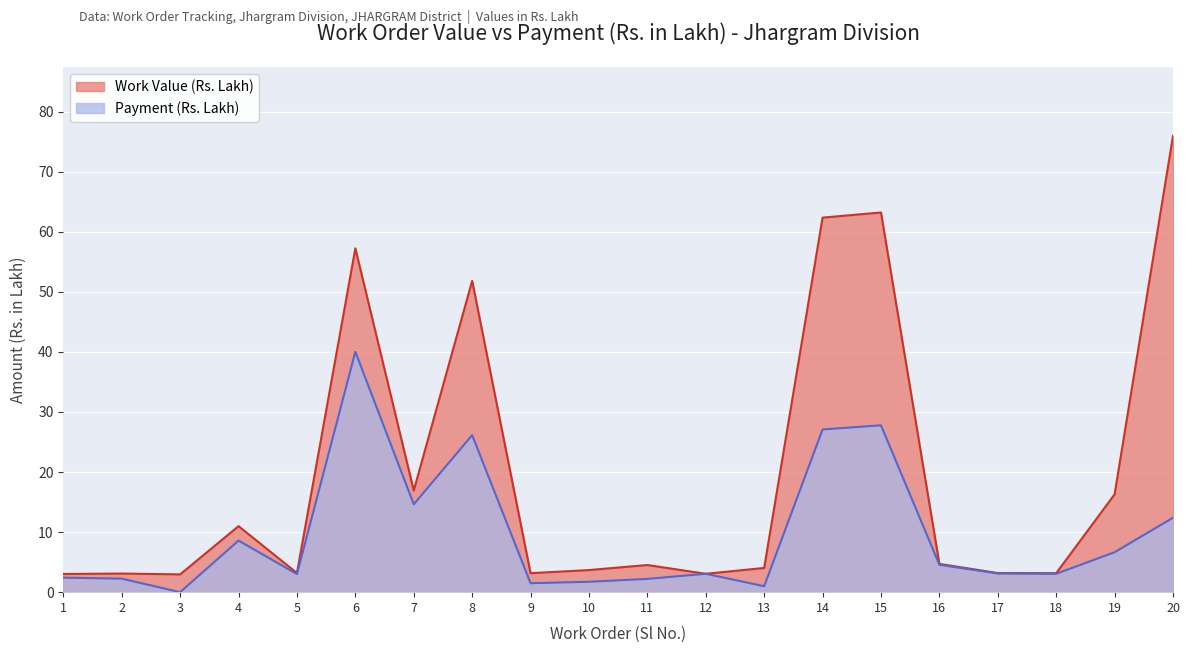

At how many categories does at least one series exceed 22?

5